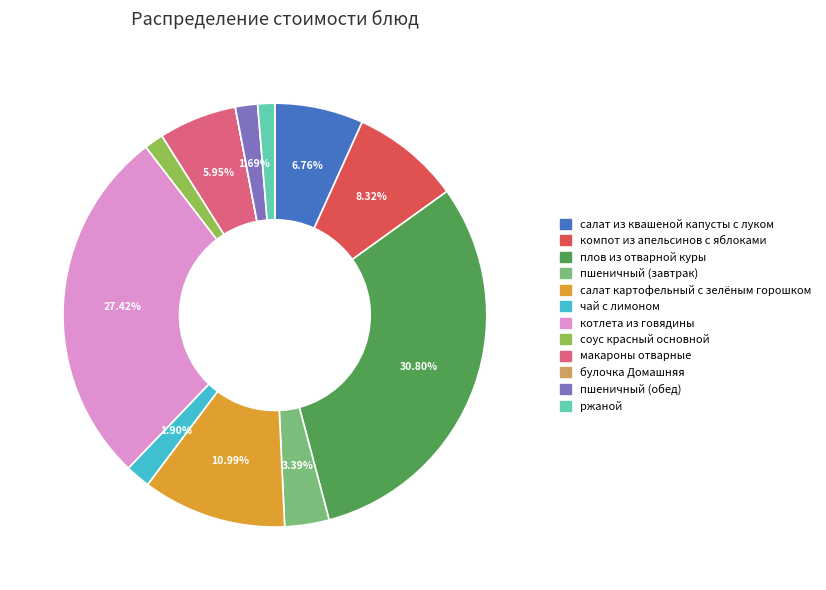

To the nearest percent, what portion does компот из апельсинов с яблоками represent?

8%